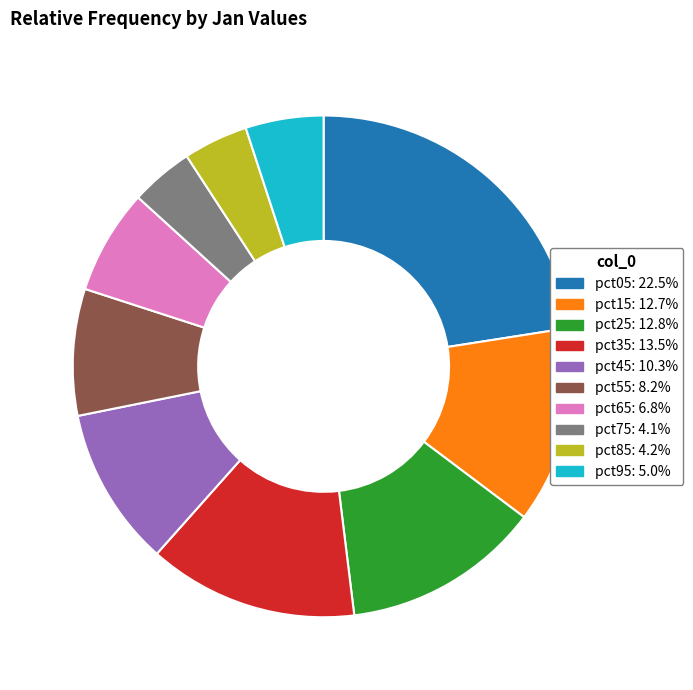

Is there any slice that represents more than half of the pie?

No